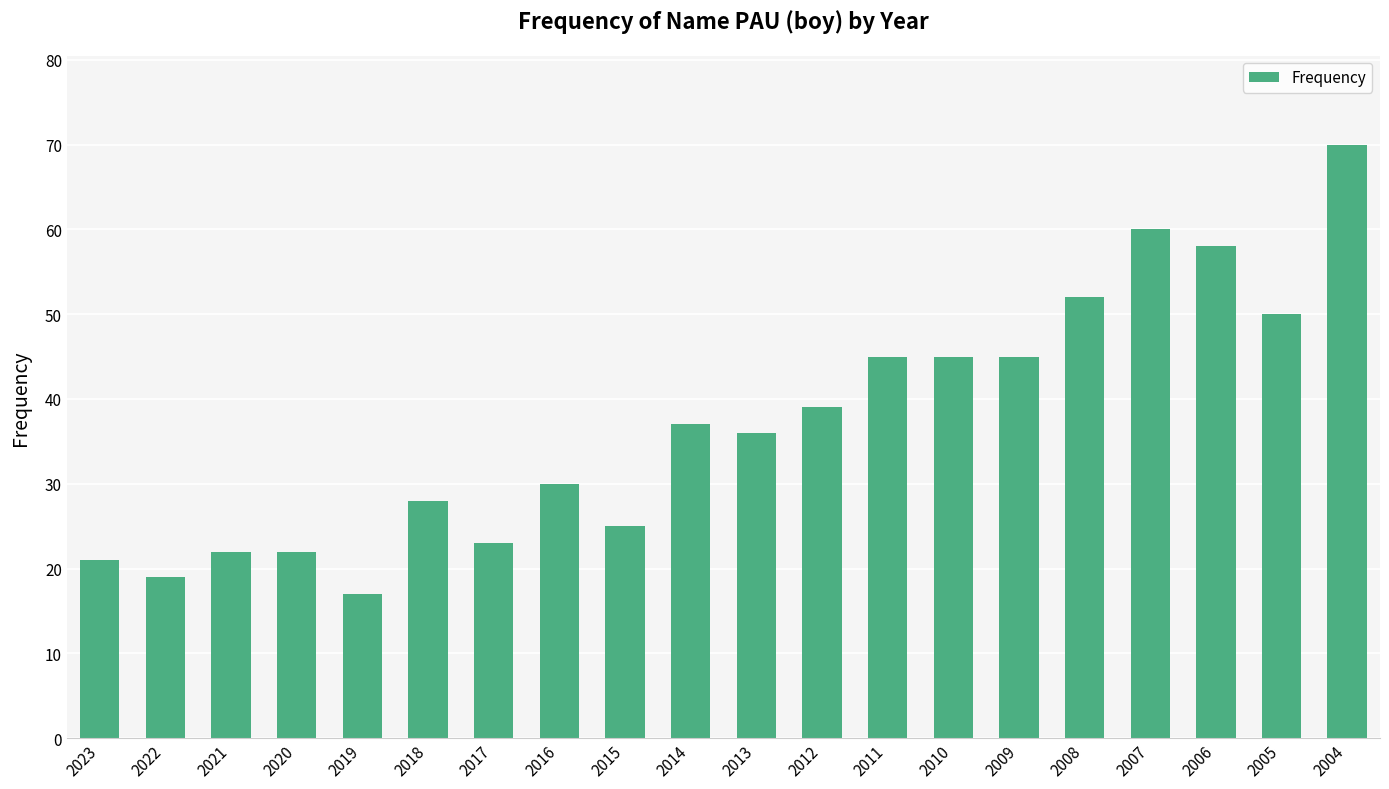

What value does the data have at 2017, to the nearest 10?

20